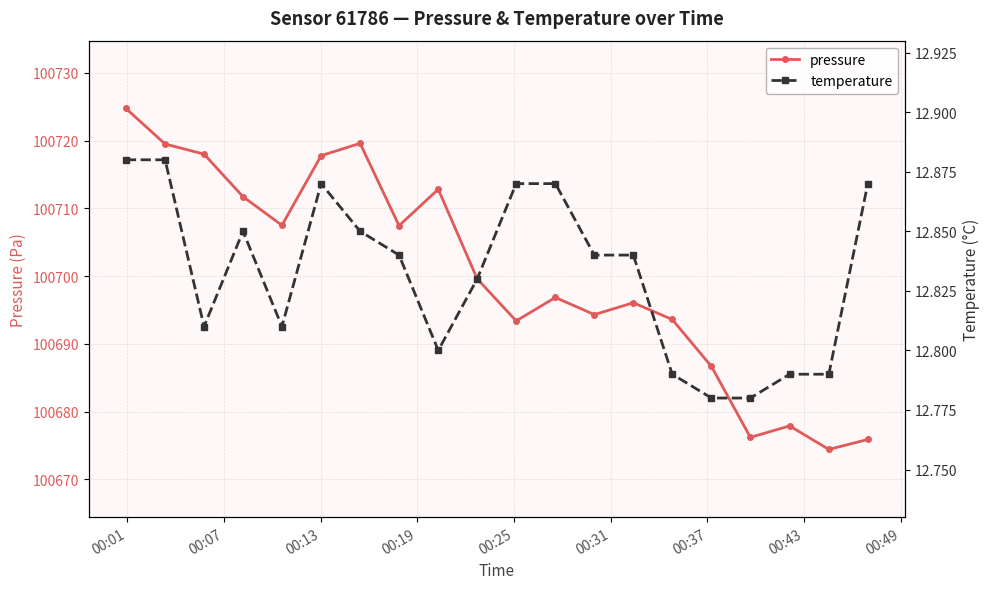

Reading left to right, transcribe all the data shown in this chart.

pressure: 100724.8	100719.5	100718.0	100711.7	100707.5	100717.8	100719.6	100707.4	100712.8	100699.6	100693.4	100696.8	100694.3	100696.1	100693.6	100686.7	100676.2	100677.9	100674.4	100675.9
temperature: 12.9	12.9	12.8	12.8	12.8	12.9	12.8	12.8	12.8	12.8	12.9	12.9	12.8	12.8	12.8	12.8	12.8	12.8	12.8	12.9